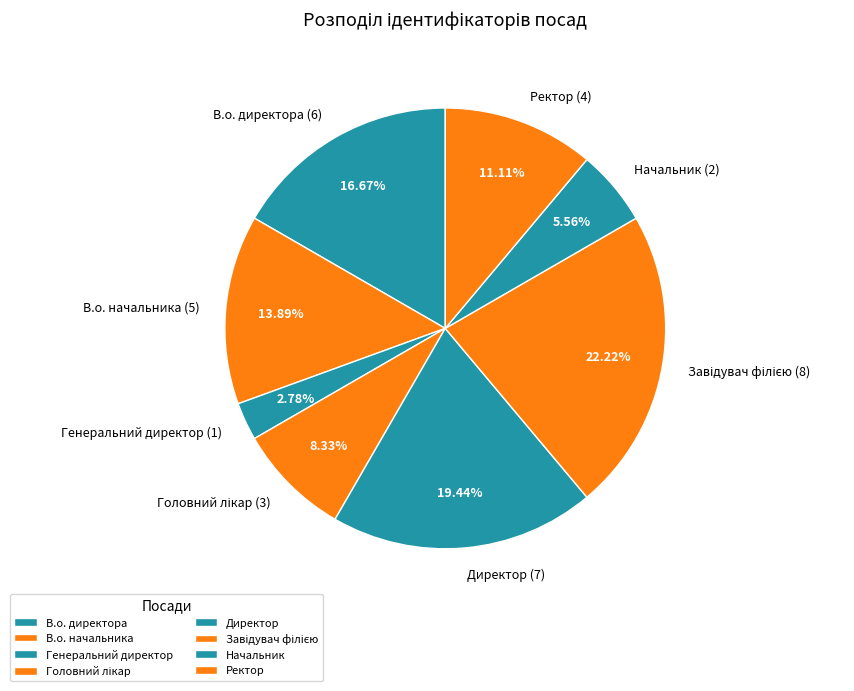

Count the number of slices in the pie.

8